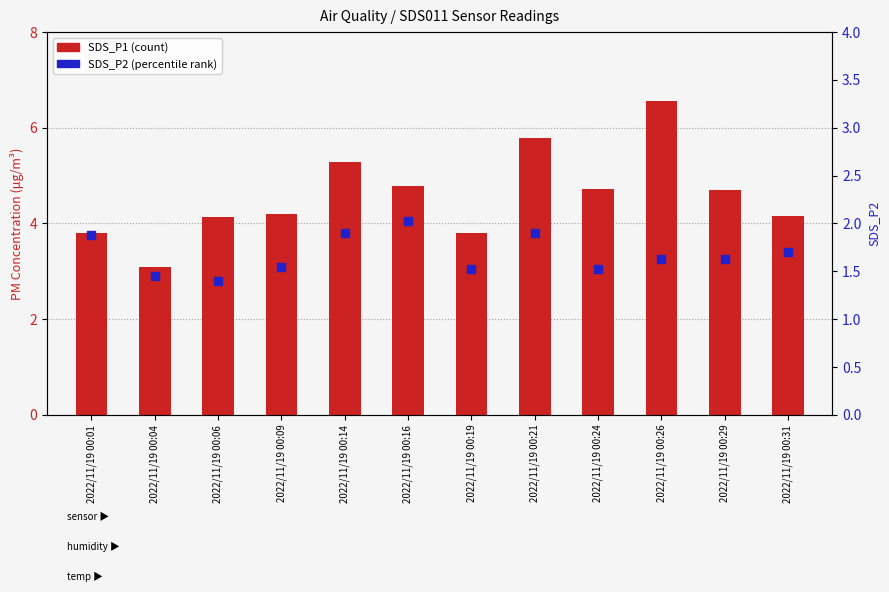

What is the total value across all series at 2022/11/19 00:26?

8.2